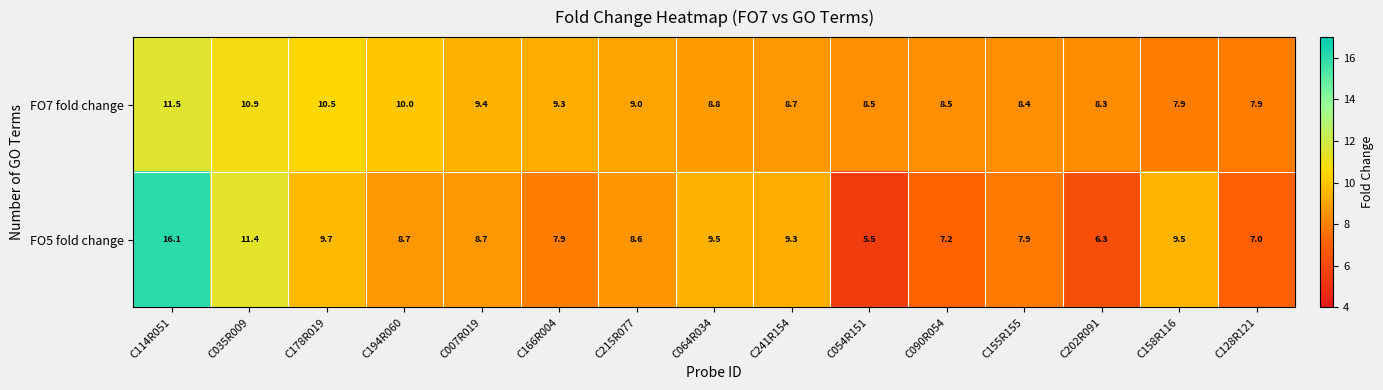

The FO5 fold change series shows 7.9 at C166R004. True or false?

True